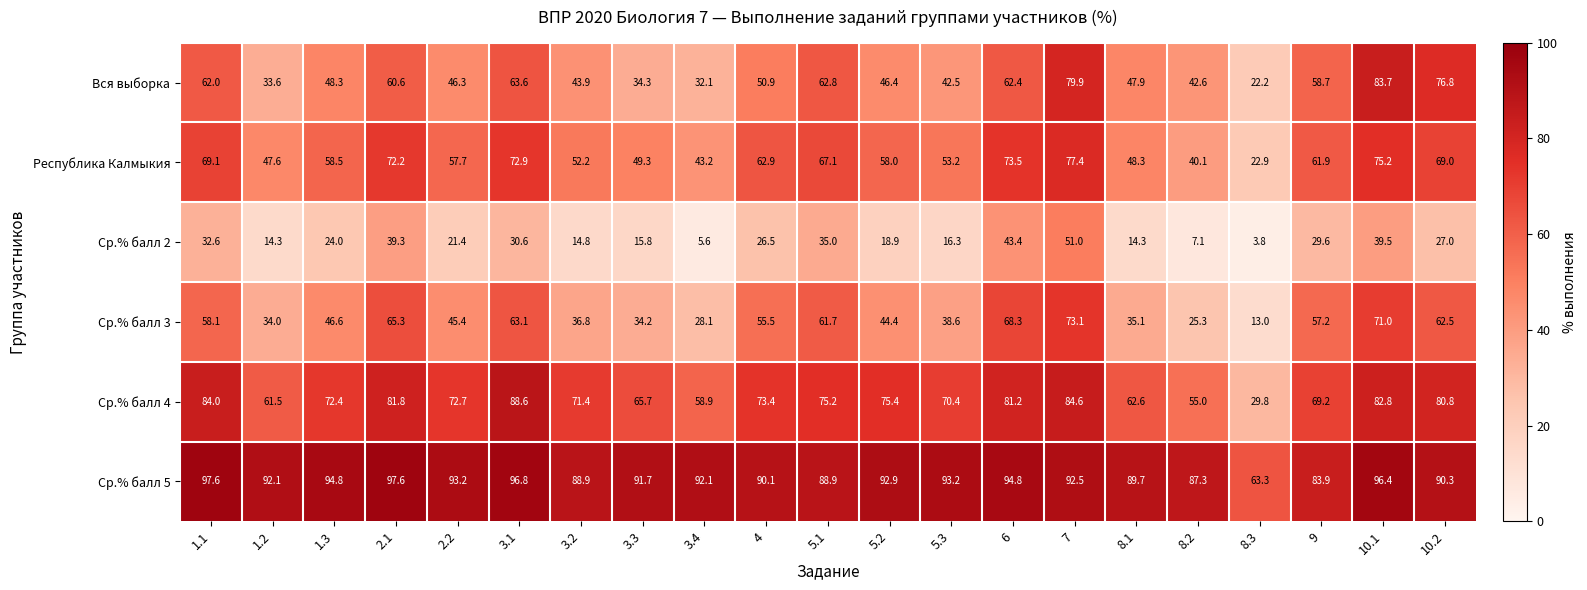

Rank the series at 1.3 from highest to lowest value.

Ср.% балл 5, Ср.% балл 4, Республика Калмыкия, Вся выборка, Ср.% балл 3, Ср.% балл 2